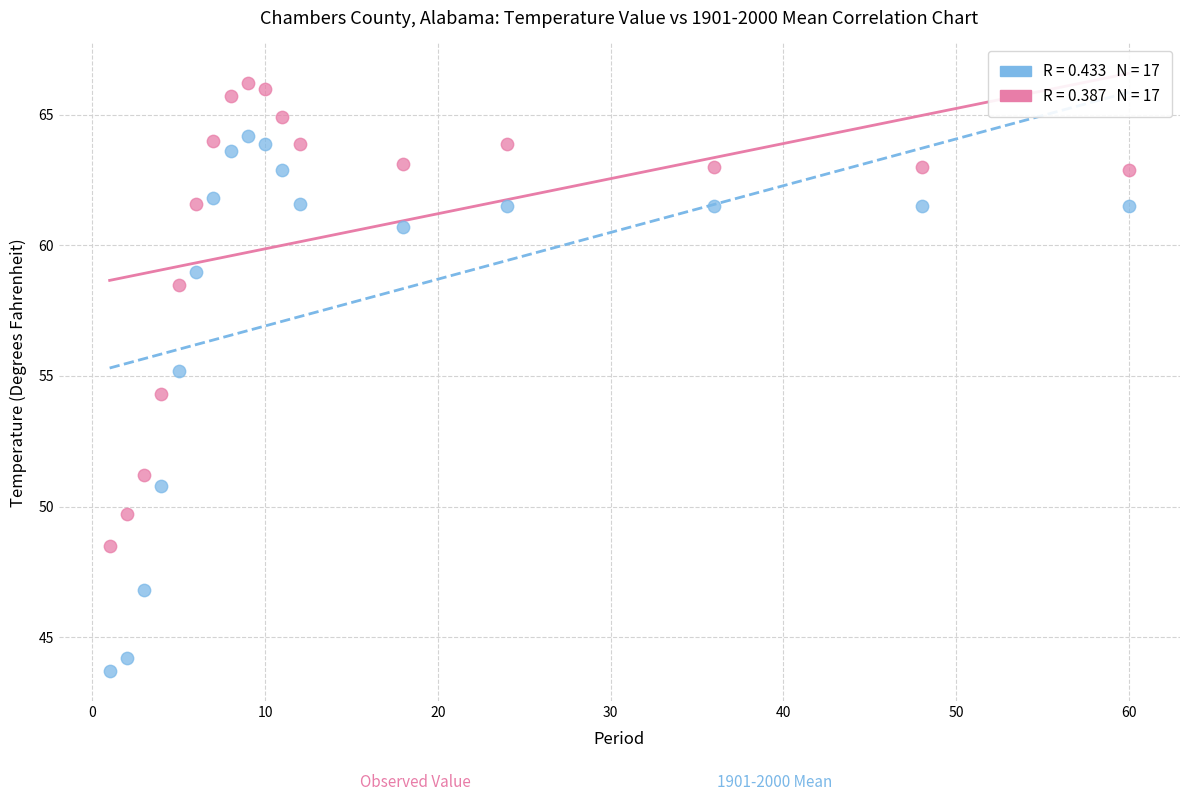

Across all data points, what is the range of X values (max minus min)?

59.0